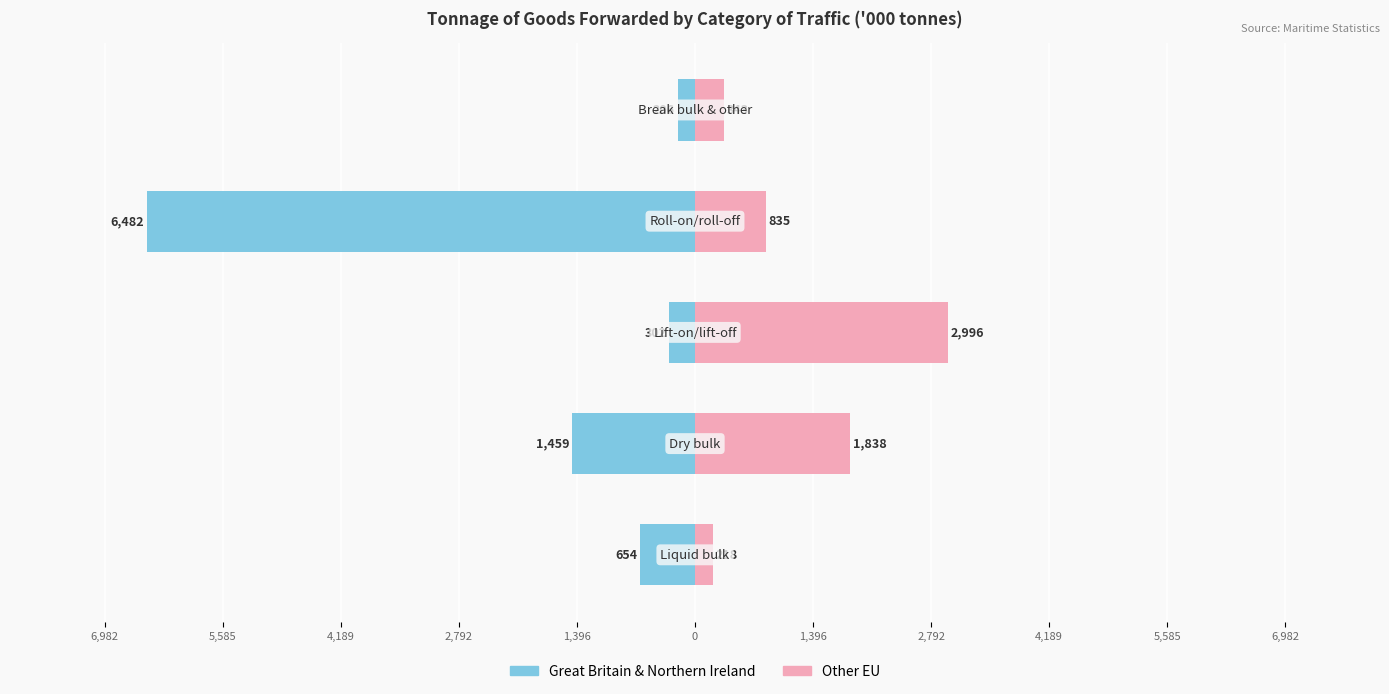

What are all the series names shown in the legend?

Great Britain & Northern Ireland, Other EU